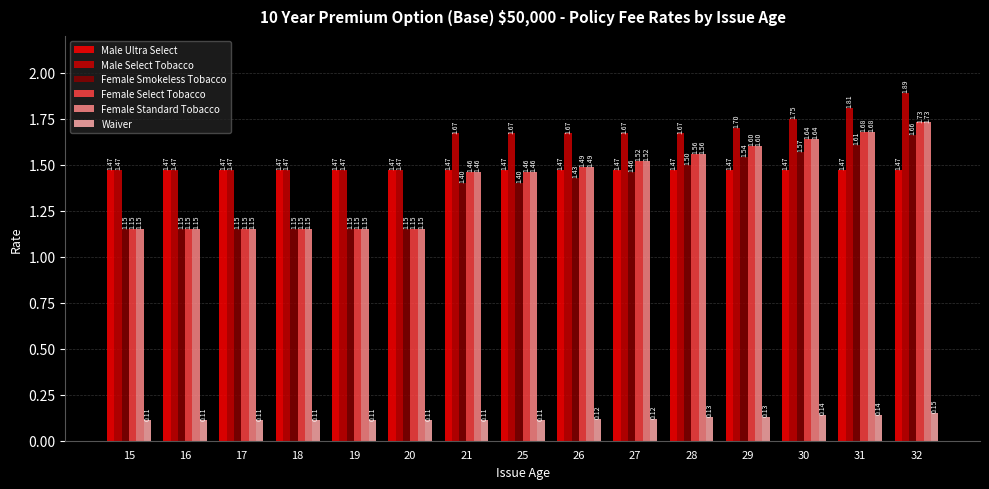

Which series has the largest total across all categories?

Male Select Tobacco